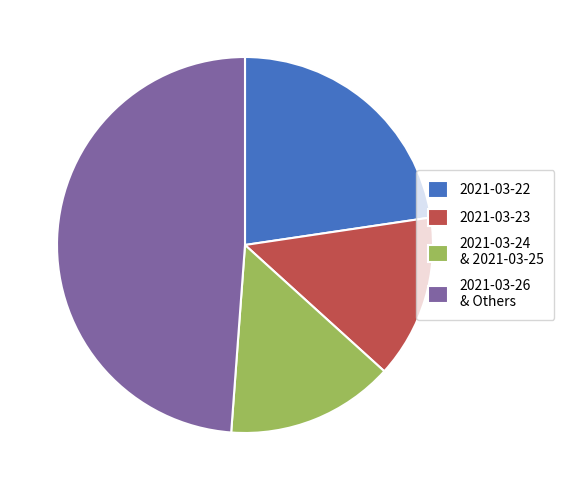

Which slice is the largest?

2021-03-26 & Others